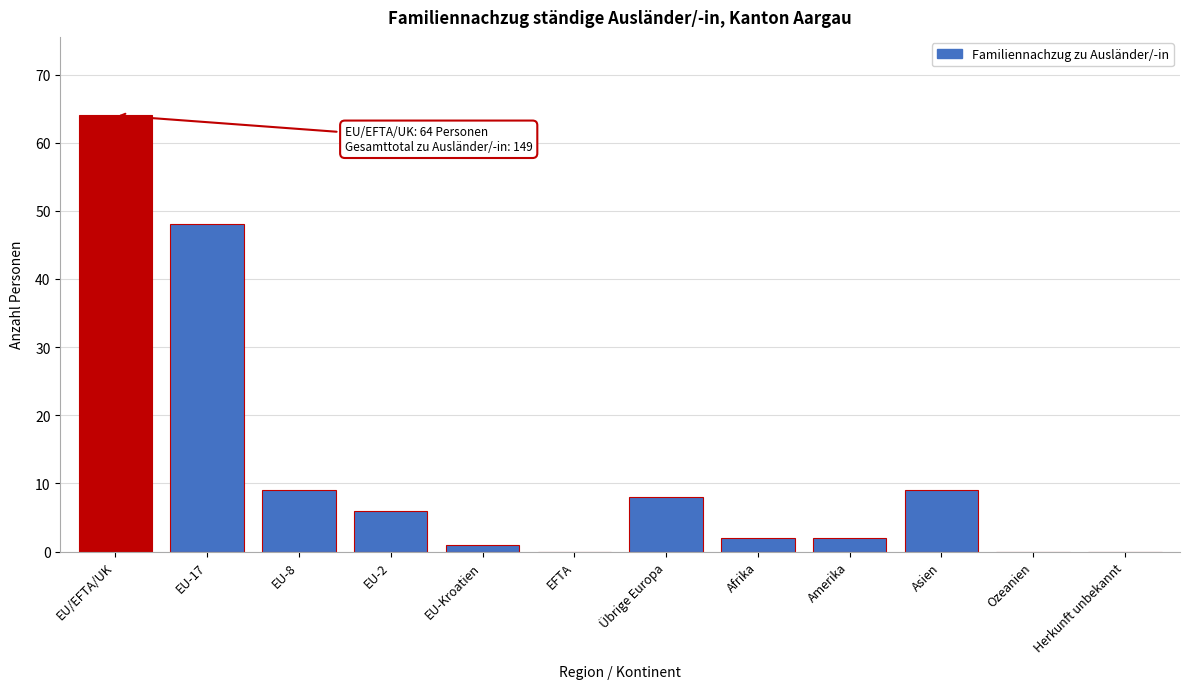

Reading left to right, what are all the values shown in this chart?

EU/EFTA/UK=64	EU-17=48	EU-8=9	EU-2=6	EU-Kroatien=1	EFTA=0	Übrige Europa=8	Afrika=2	Amerika=2	Asien=9	Ozeanien=0	Herkunft unbekannt=0